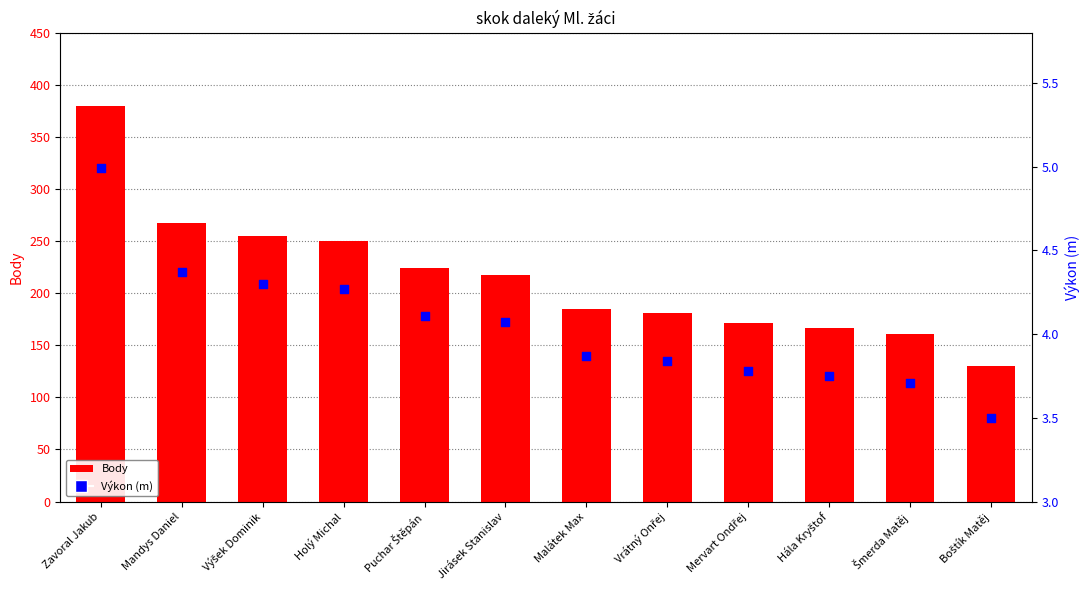

Which series has the largest total across all categories?

Body